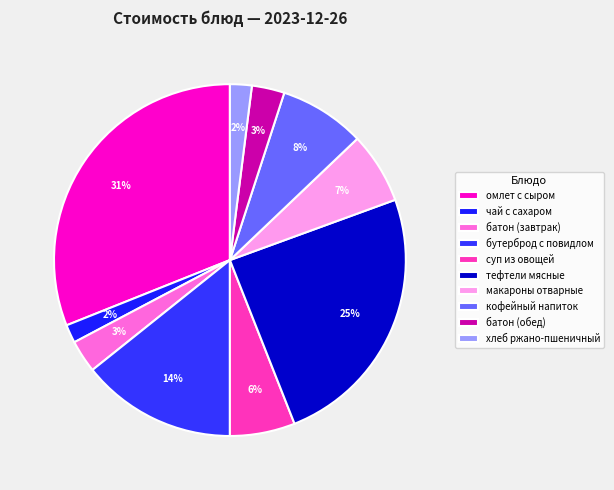

True or false: батон (обед) accounts for 3% of the total.

True